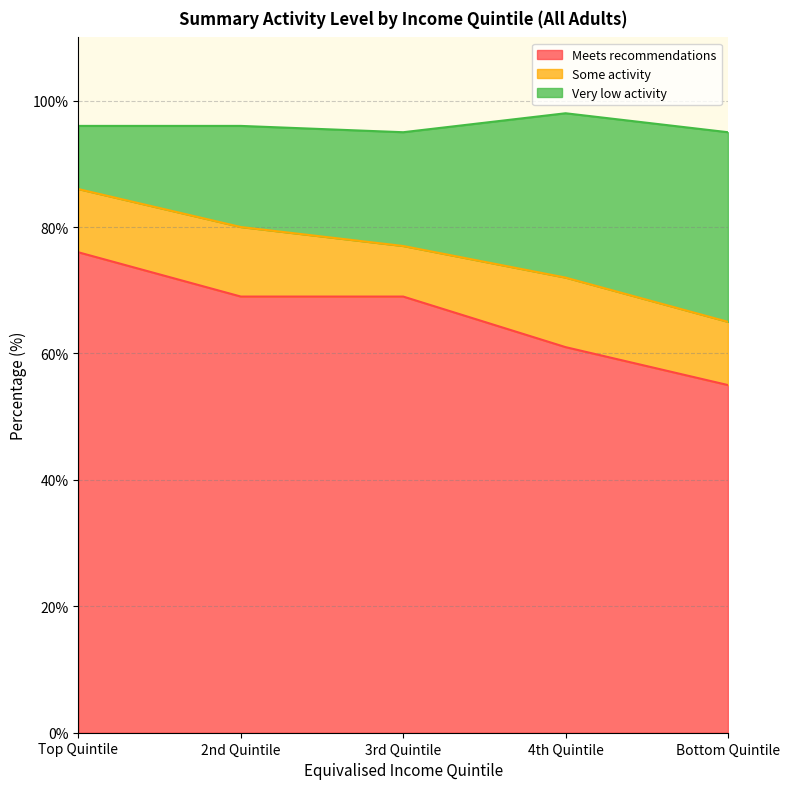

True or false: Meets recommendations and Very low activity intersect in this chart.

False